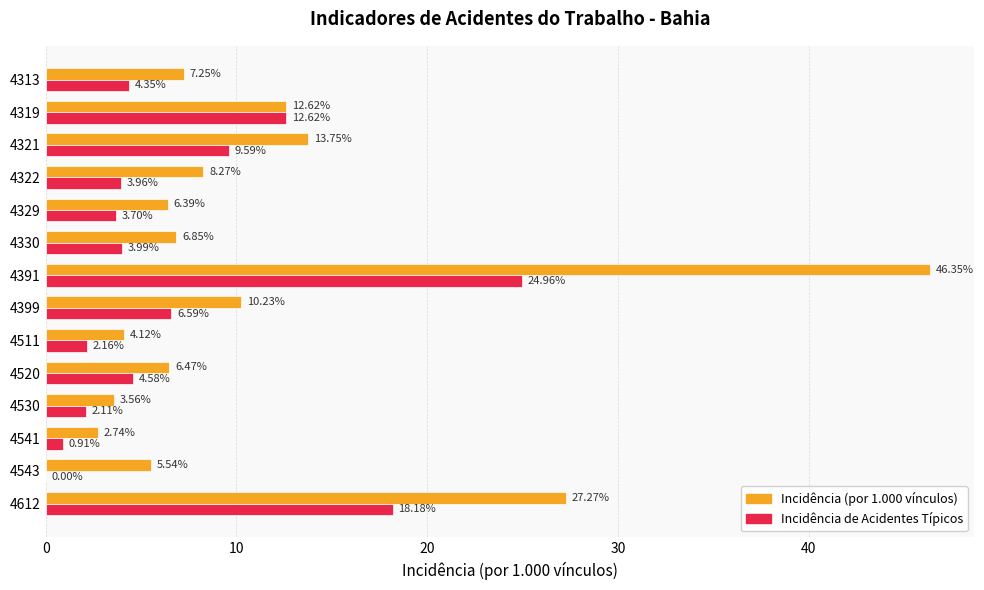

Which series has the largest total across all categories?

Incidência (por 1.000 vínculos)